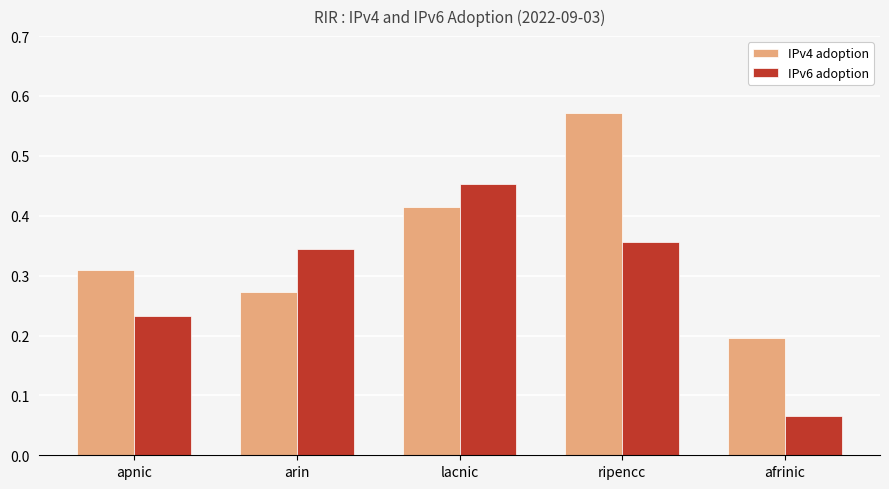

Which label corresponds to the smallest value in the chart?

afrinic